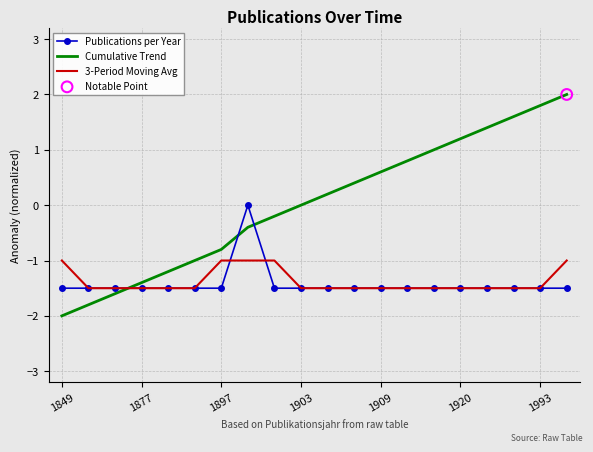

How many intersections are there between Cumulative Trend and Publications per Year?

3